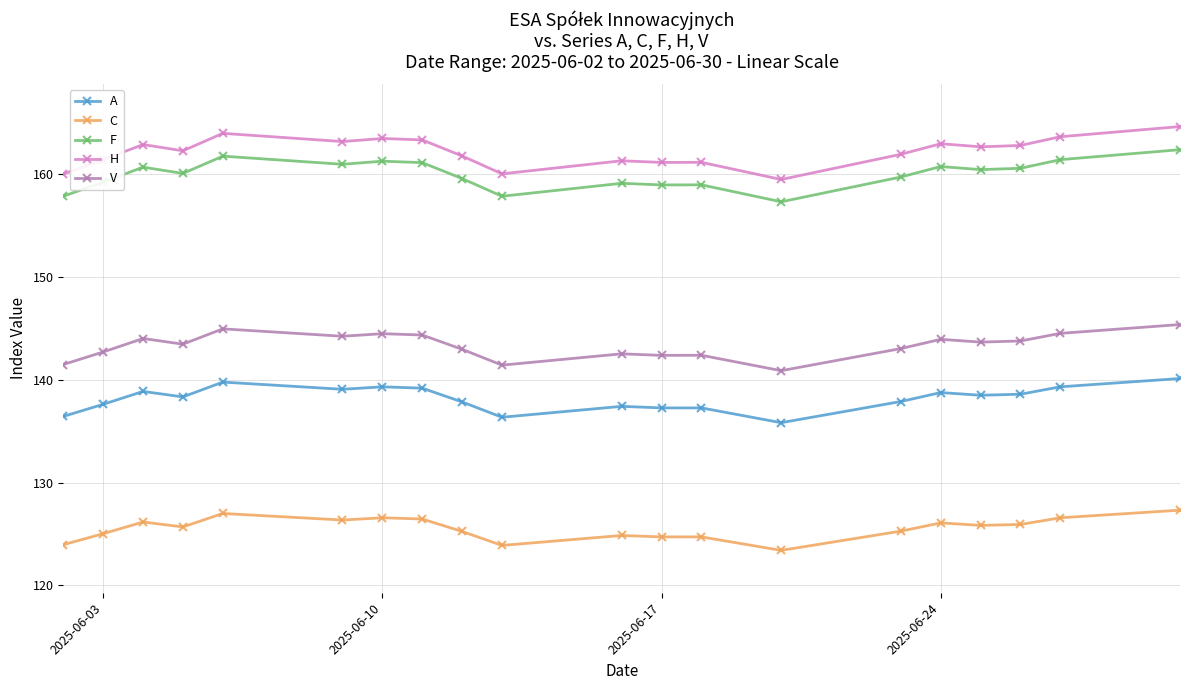

True or false: A and F cross at least once.

False